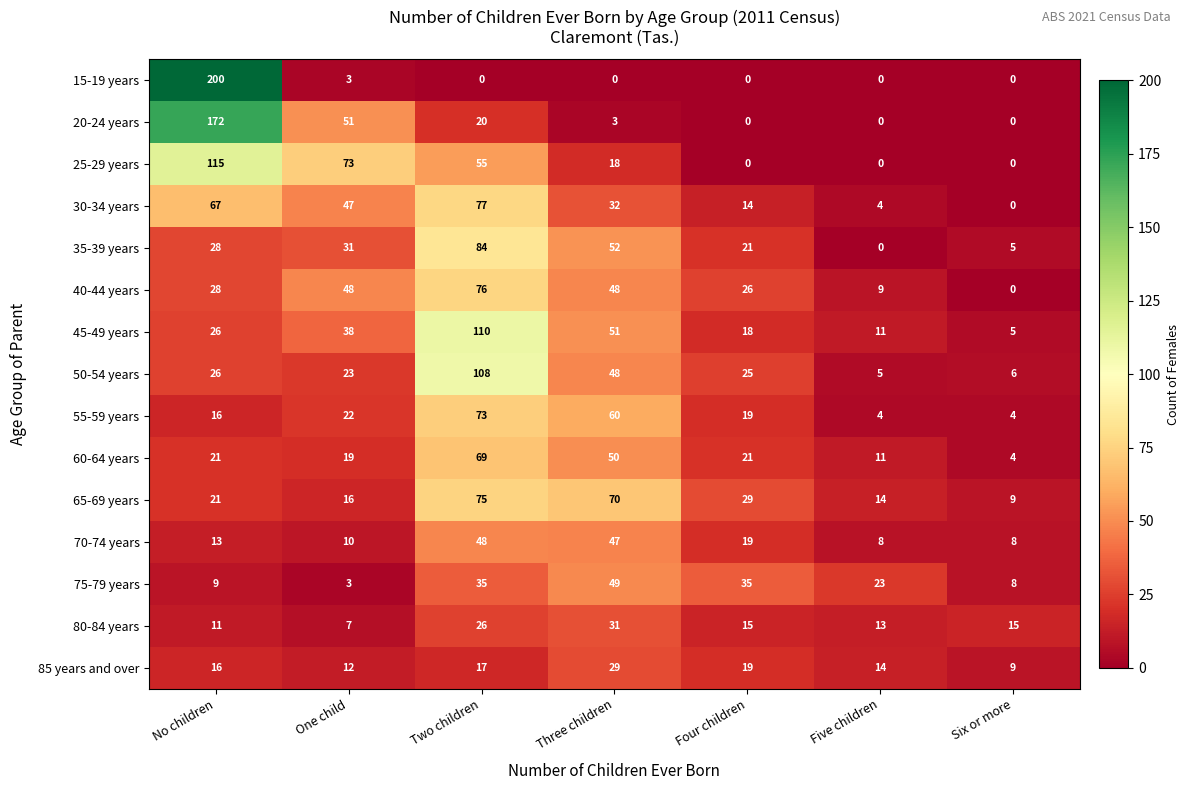

How many series are shown in this chart?

15